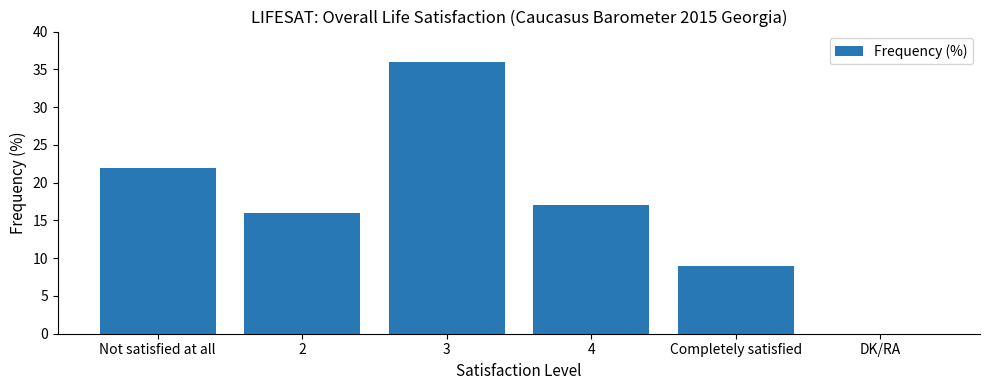

At which category does the chart reach its peak across all series?

3